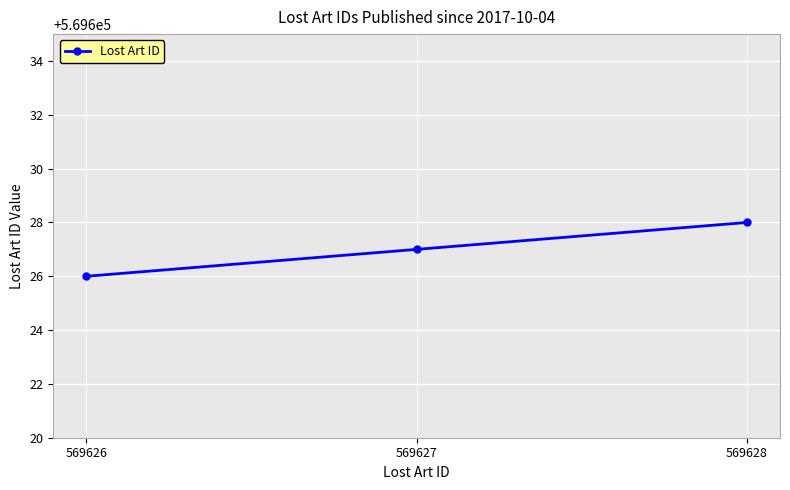

What is the sum of all values?

1708881